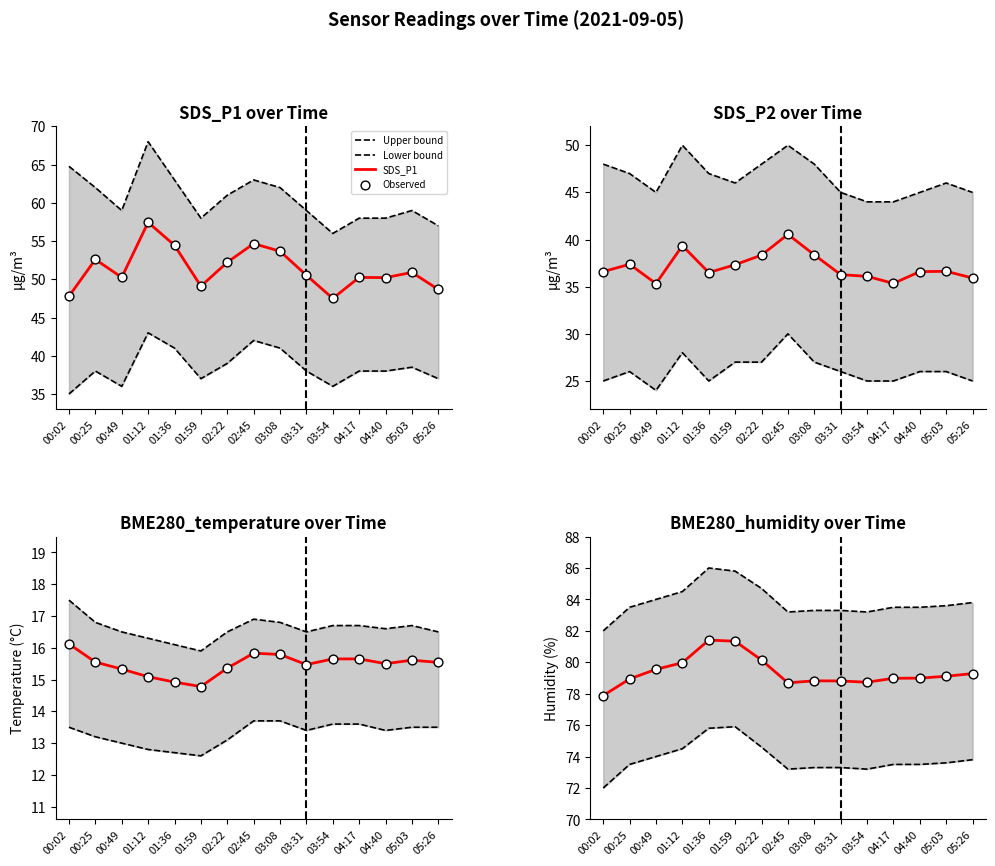

At which category is the sum across all series the highest?

01:12